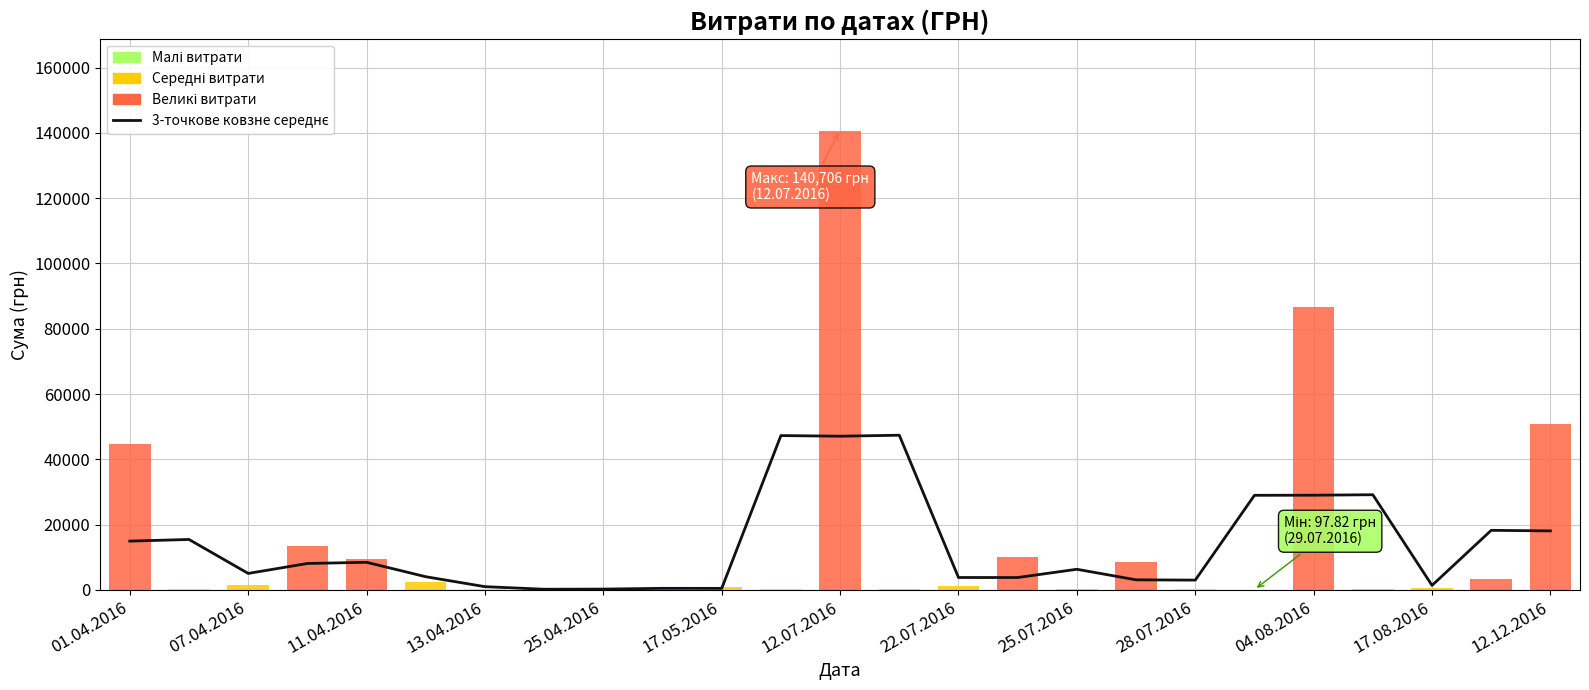

Is it true that Витрати (грн) equals 3531.2 at 17.05.2016?

False